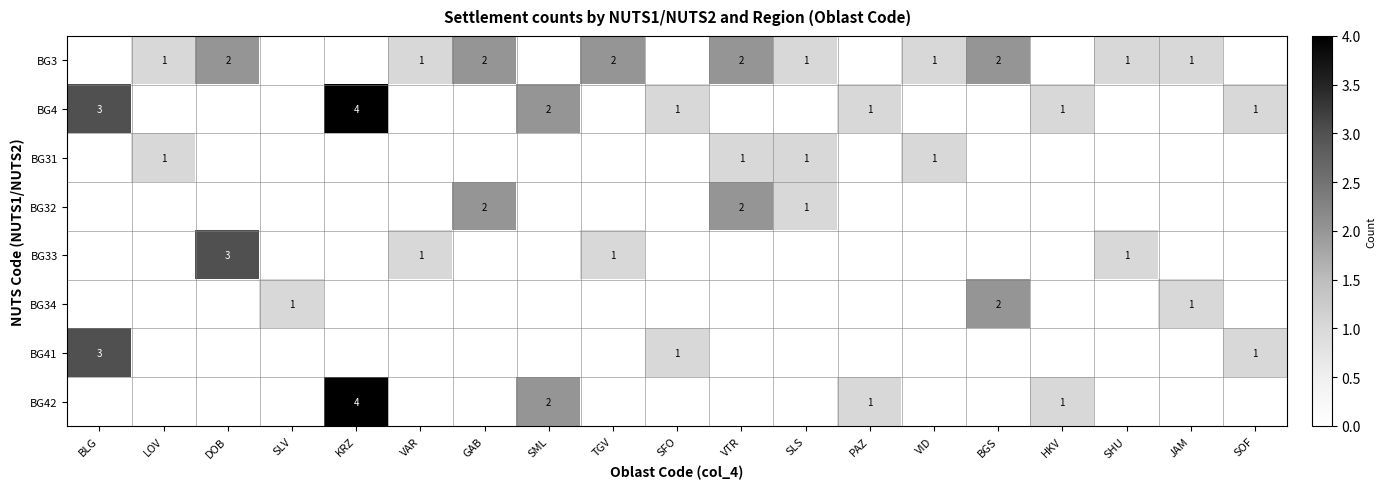

The value of BG34 at JAM is 1. True or false?

True